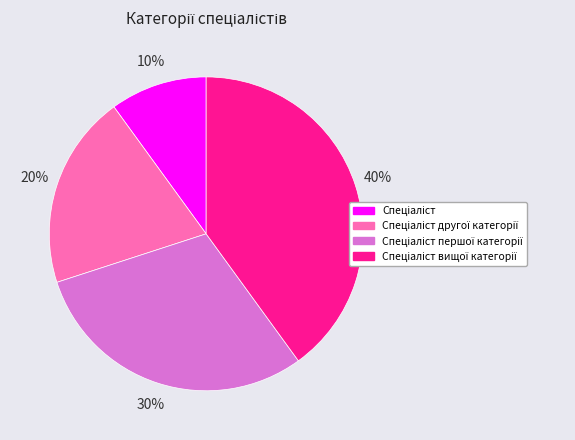

To the nearest percent, what is the average slice percentage?

25%